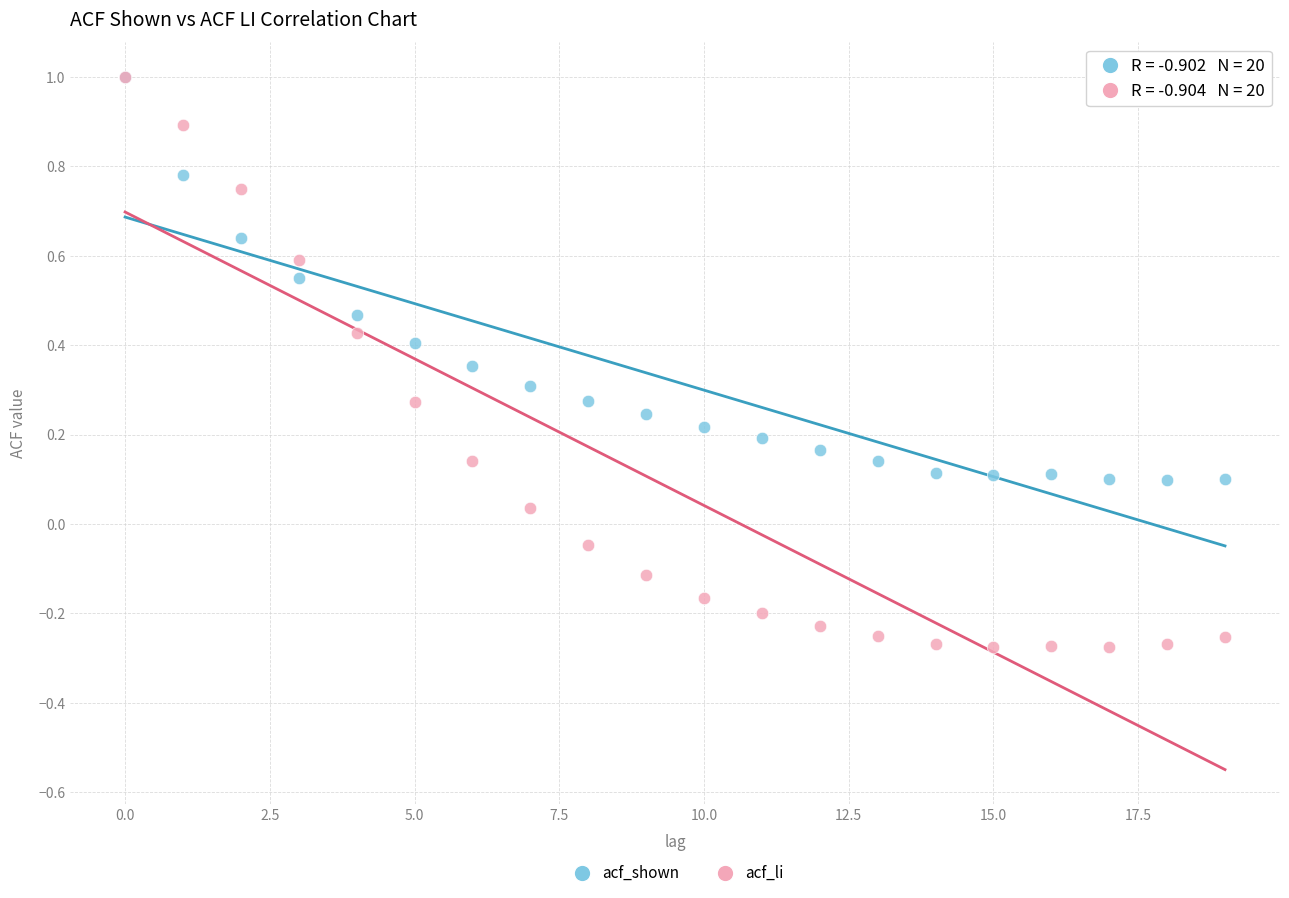

Which series reaches the minimum Y coordinate?

acf_li